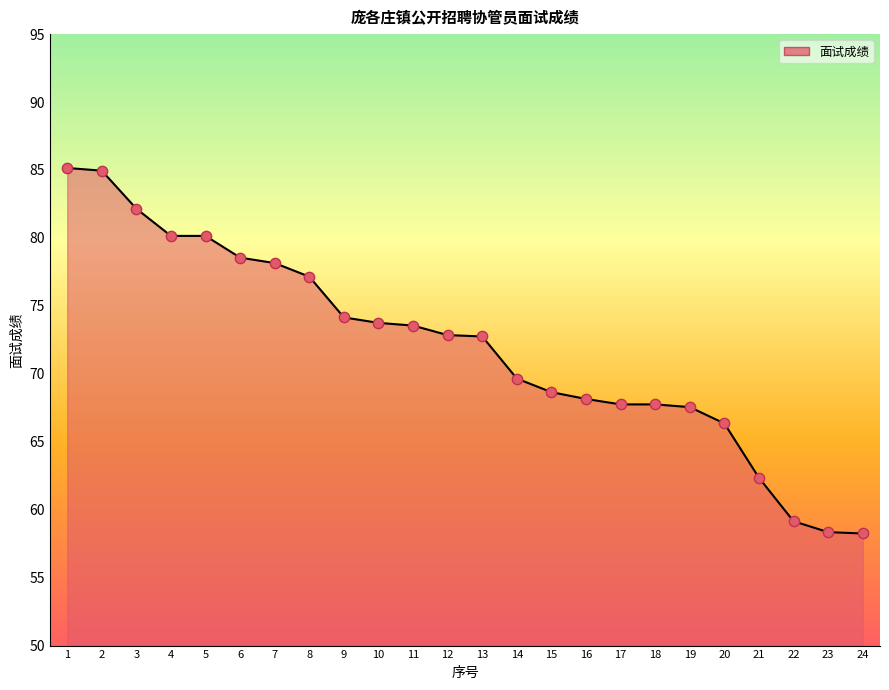

What is the ratio of the value at 22 to the value at 3?

0.7